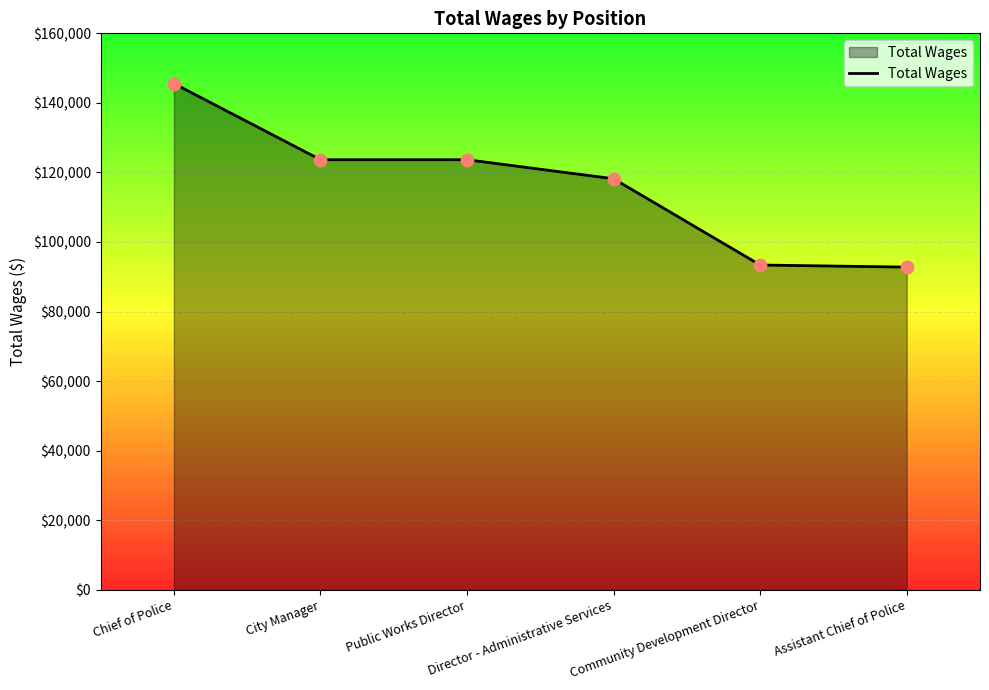

Which has a higher value, City Manager or Assistant Chief of Police?

City Manager